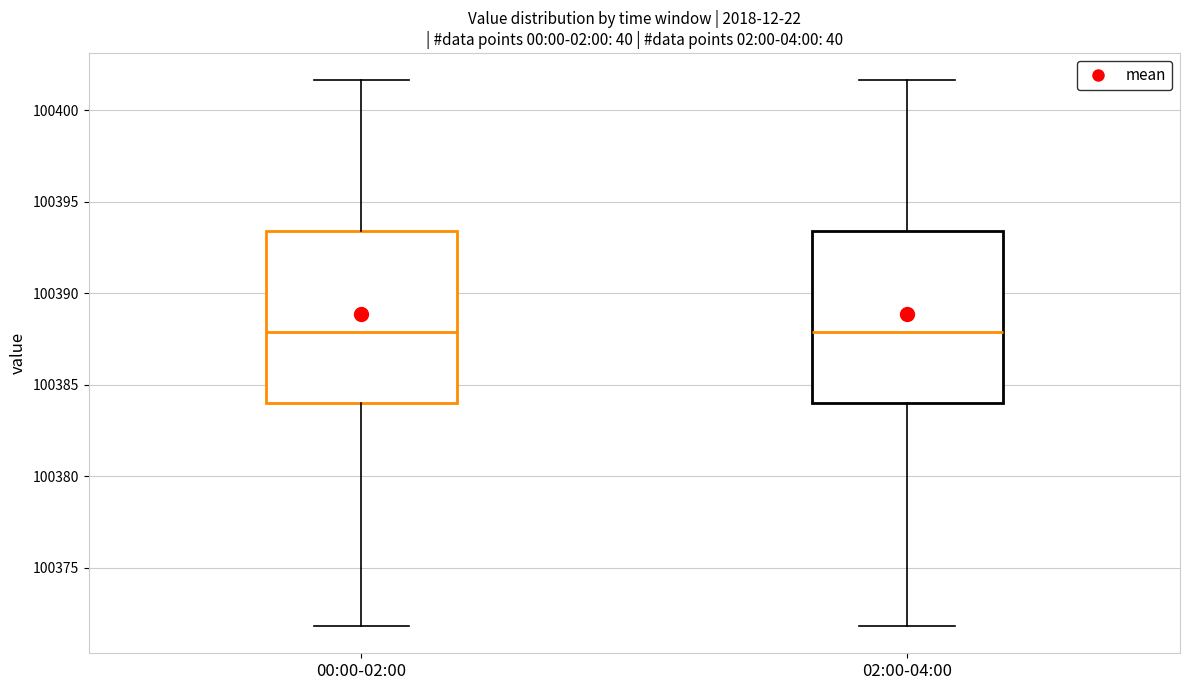

Reading left to right, read every box against the y-axis: the position of its median line, the range the box covers, and the ends of its whiskers. The values are not printed on the chart, so give them approximately, as read against the axis.

00:00-02:00: median 100388.0, box 100384.0 to 100393.5, whiskers 100372.0 to 100401.5
02:00-04:00: median 100388.0, box 100384.0 to 100393.5, whiskers 100372.0 to 100401.5